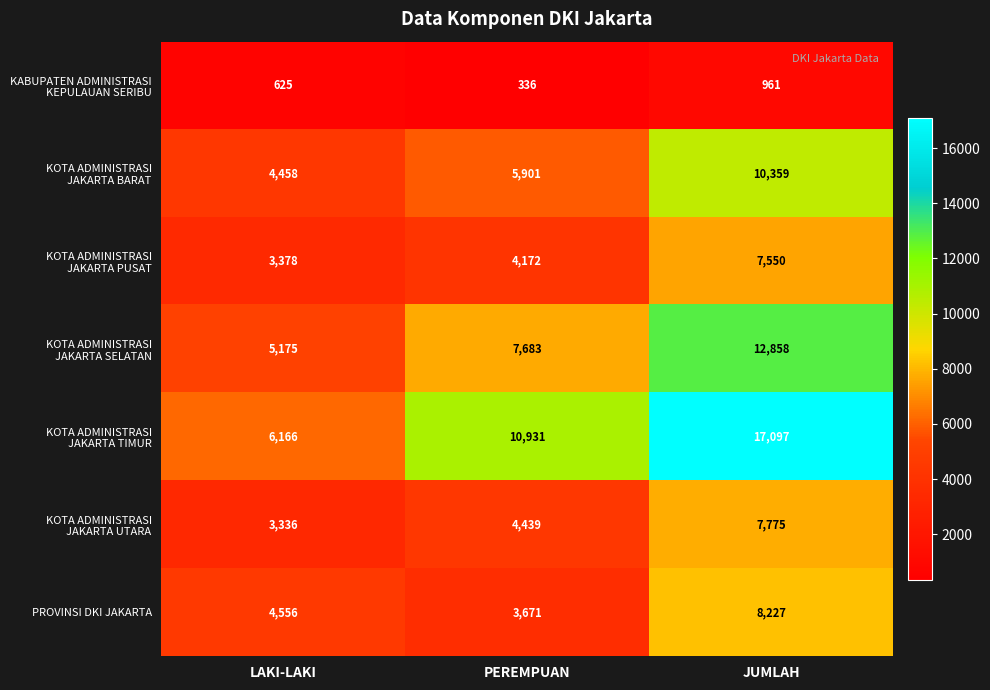

At which category is the sum across all series the highest?

JUMLAH